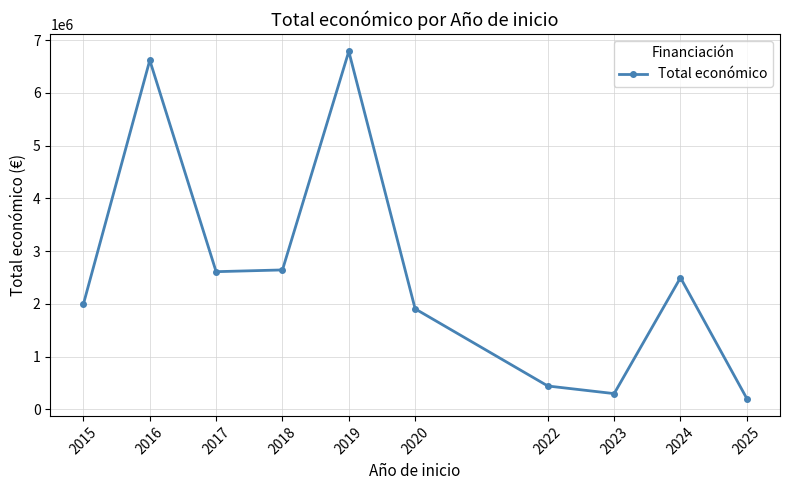

What is the sum of all values?

26015340.8